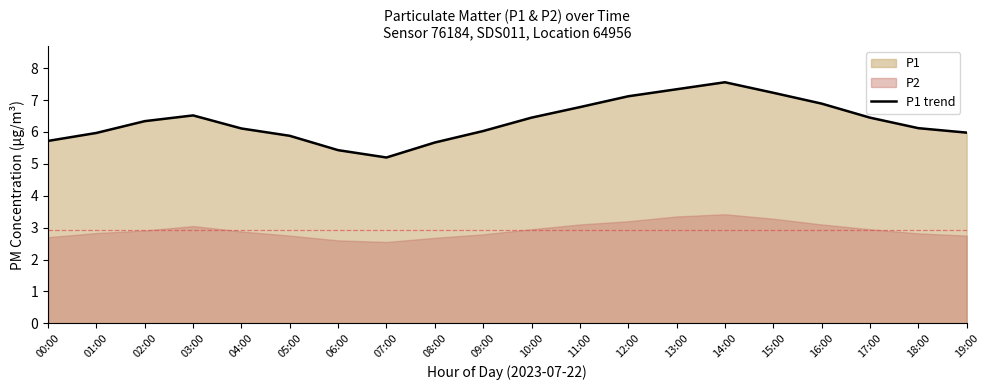

What is the average value?

6.3